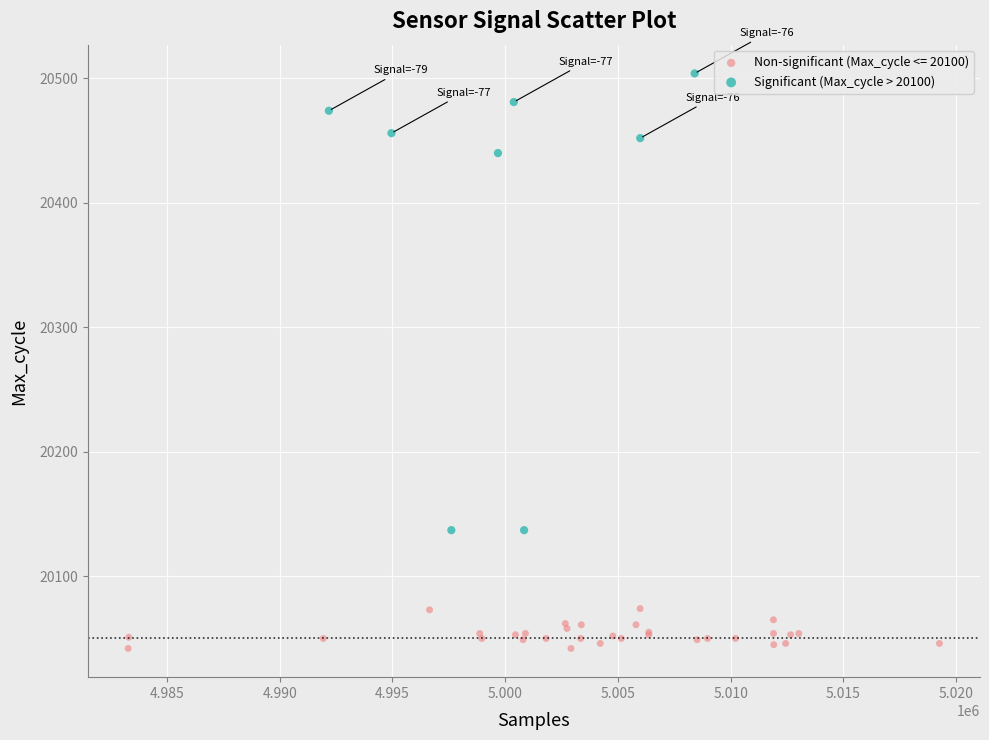

Which series reaches the maximum Y coordinate?

Significant (Max_cycle > 20100)